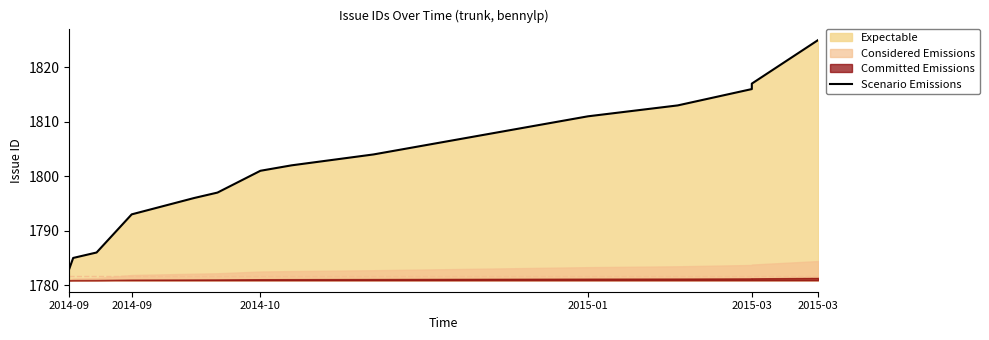

Reading left to right, list all the values displayed in this chart.

1783	1785	1786	1793	1796	1797	1801	1802	1804	1811	1813	1816	1817	1825